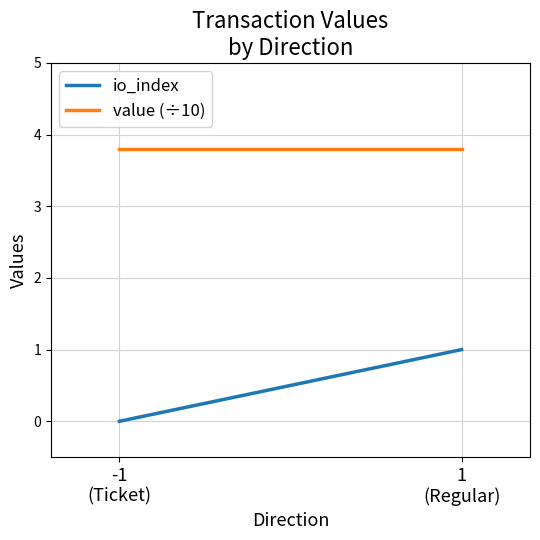

How many lines are shown in the chart?

2